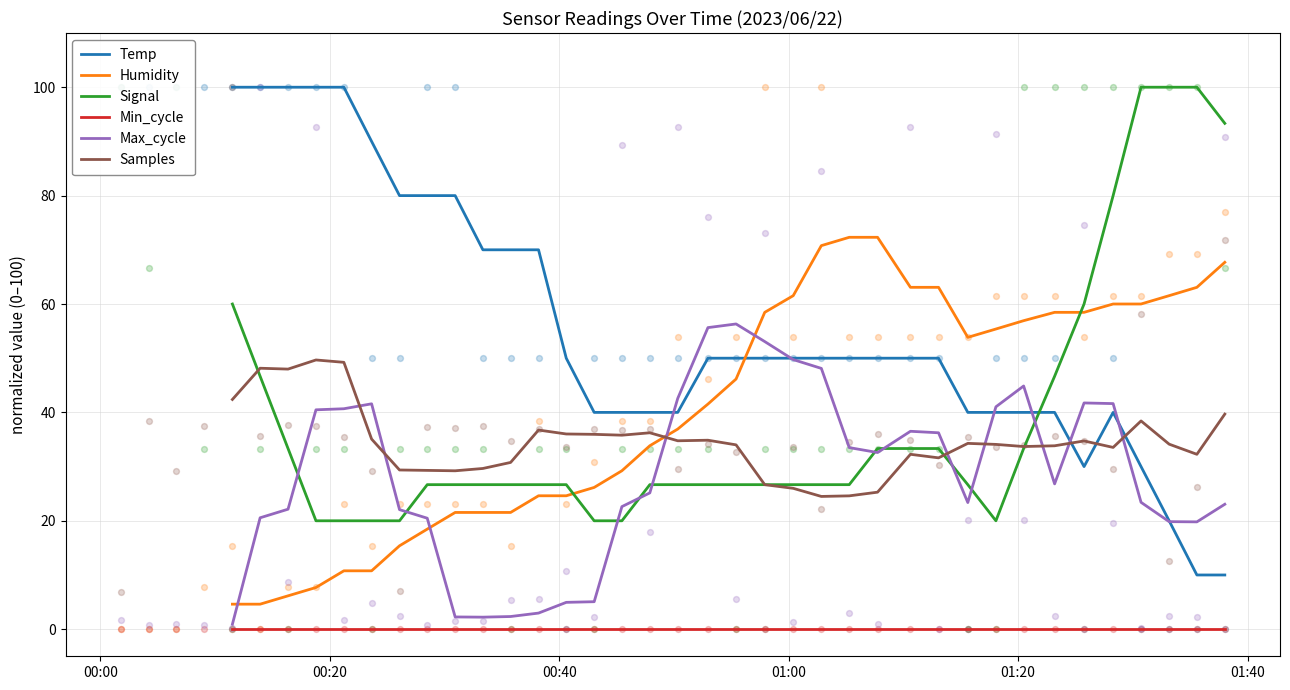

Which series has the widest spread of Y values?

Temp